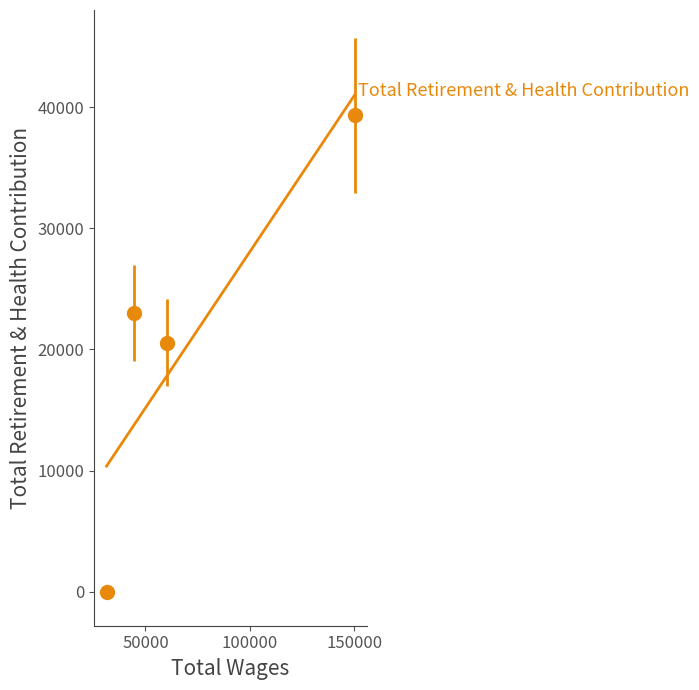

Is this an area chart (filled region under the line)?

No